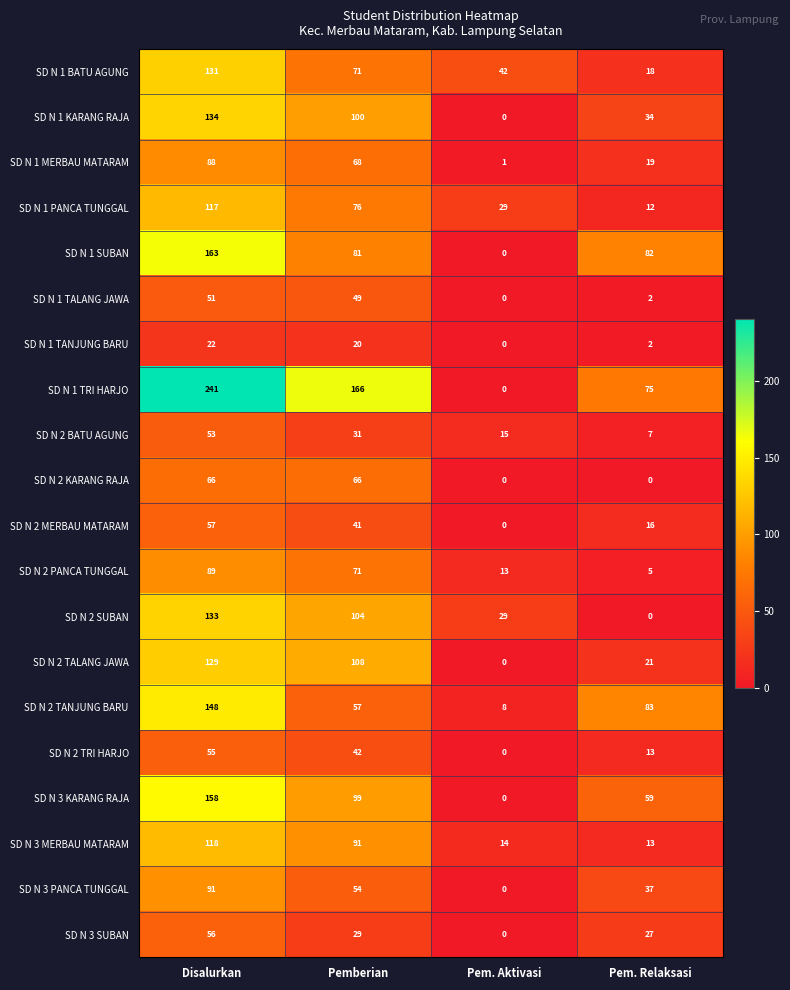

What is the total value across all series at Disalurkan?

2100